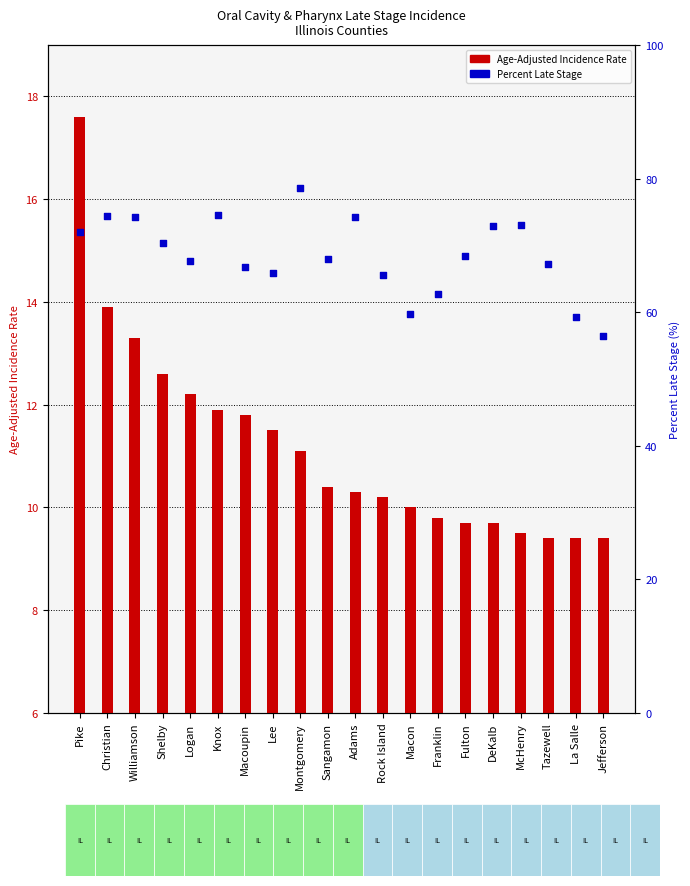

Which series has the largest total across all categories?

Percent Late Stage